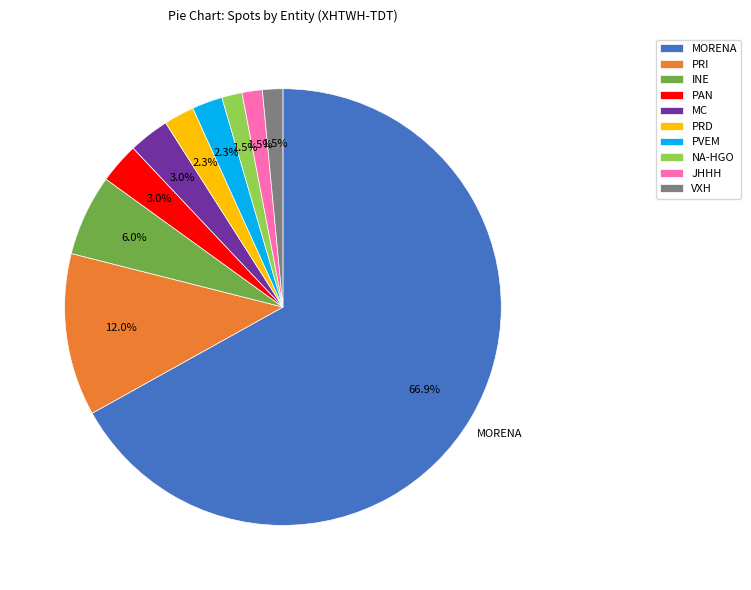

What is the largest slice in the pie chart?

MORENA